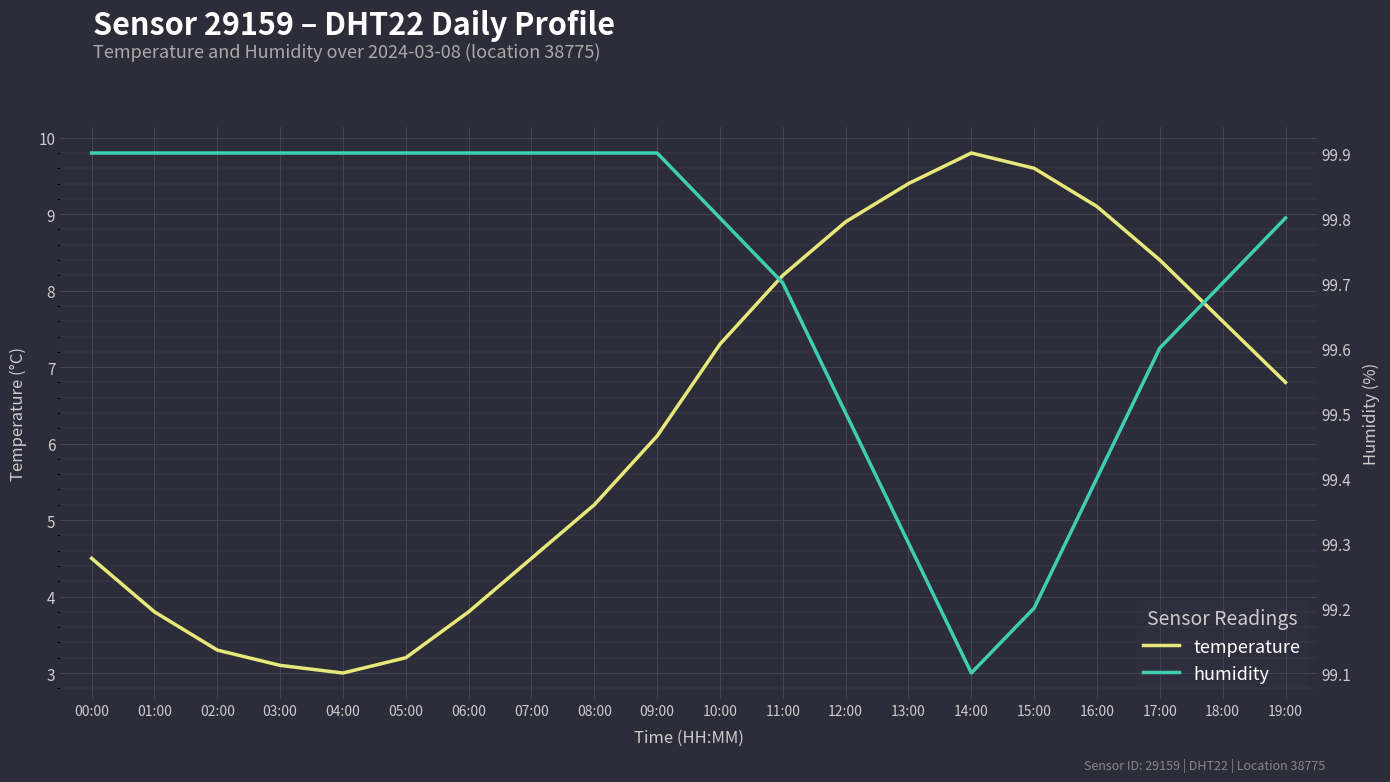

True or false: humidity and temperature intersect in this chart.

False